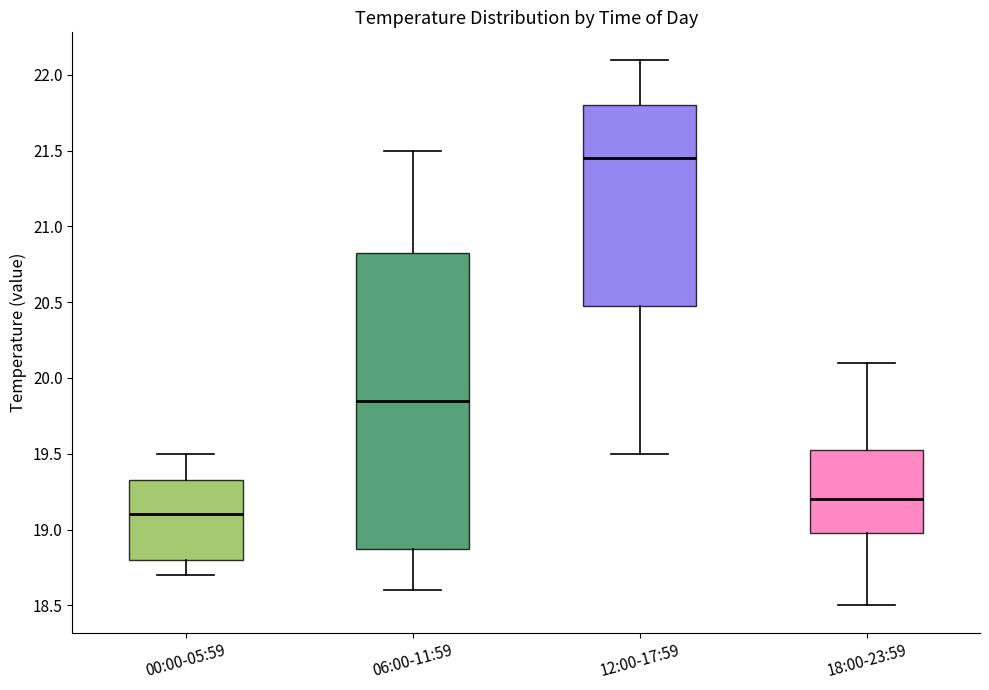

Which box has the lowest median line?

00:00-05:59